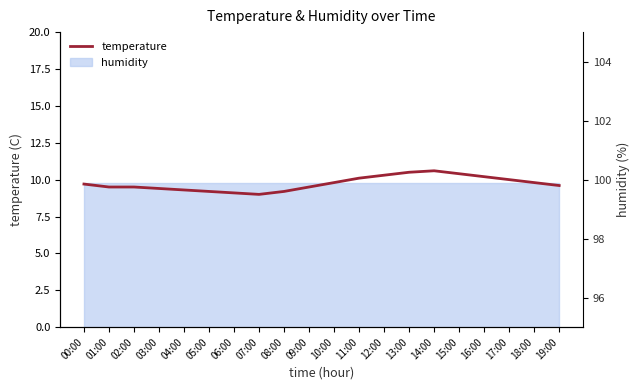

What is the sum of all values?

194.7